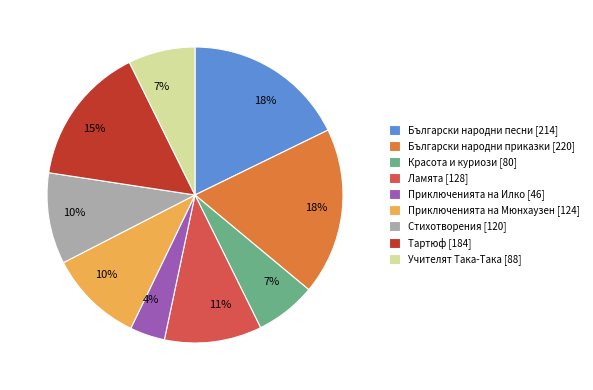

To the nearest percent, what is the average slice percentage?

11%